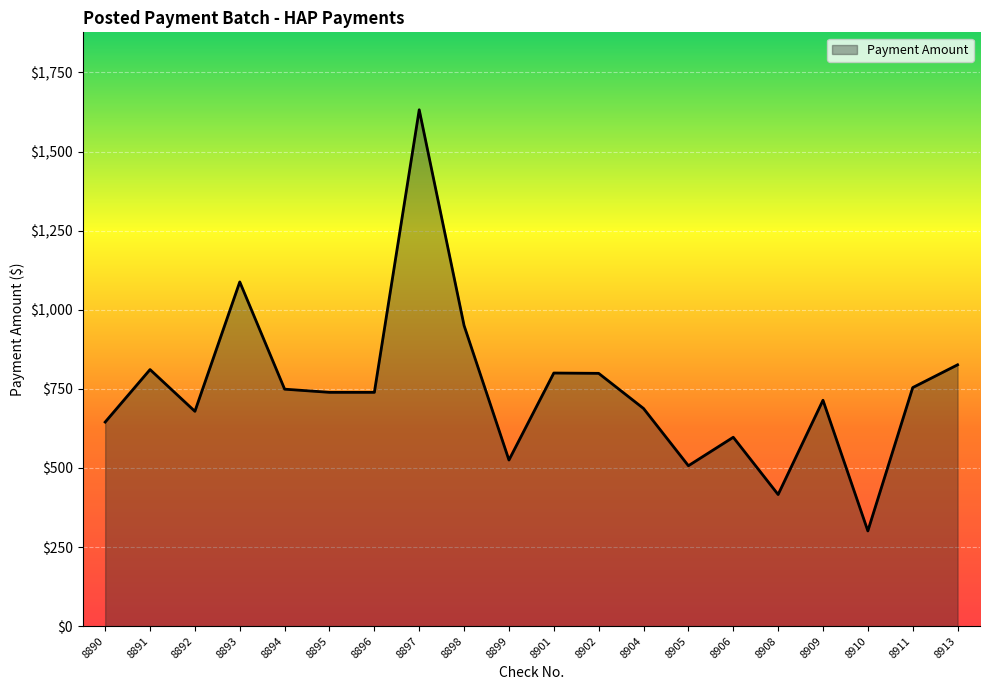

What is the smallest value displayed?

301